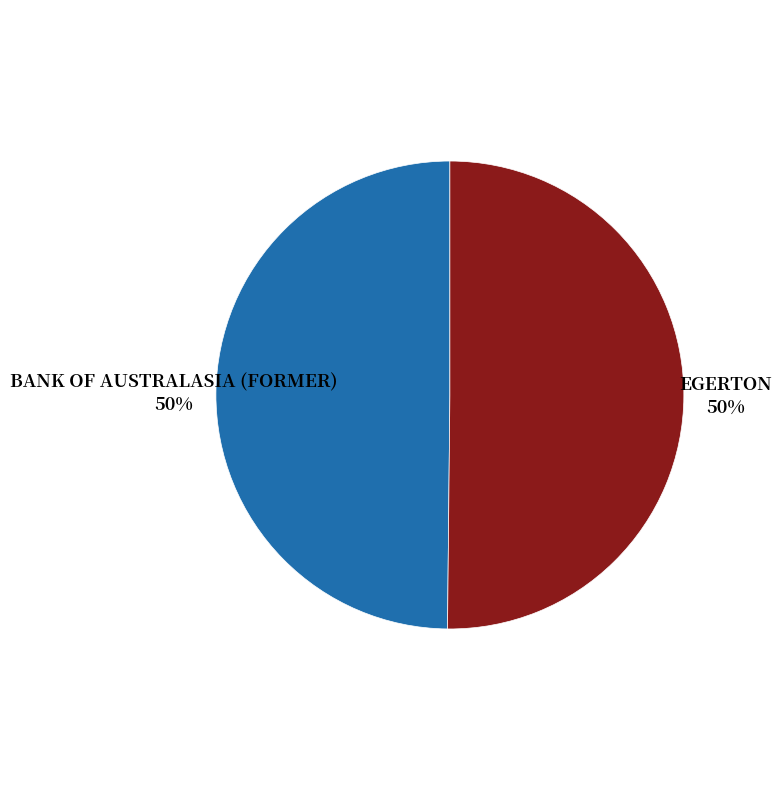

To the nearest percent, what is the average slice percentage?

50%